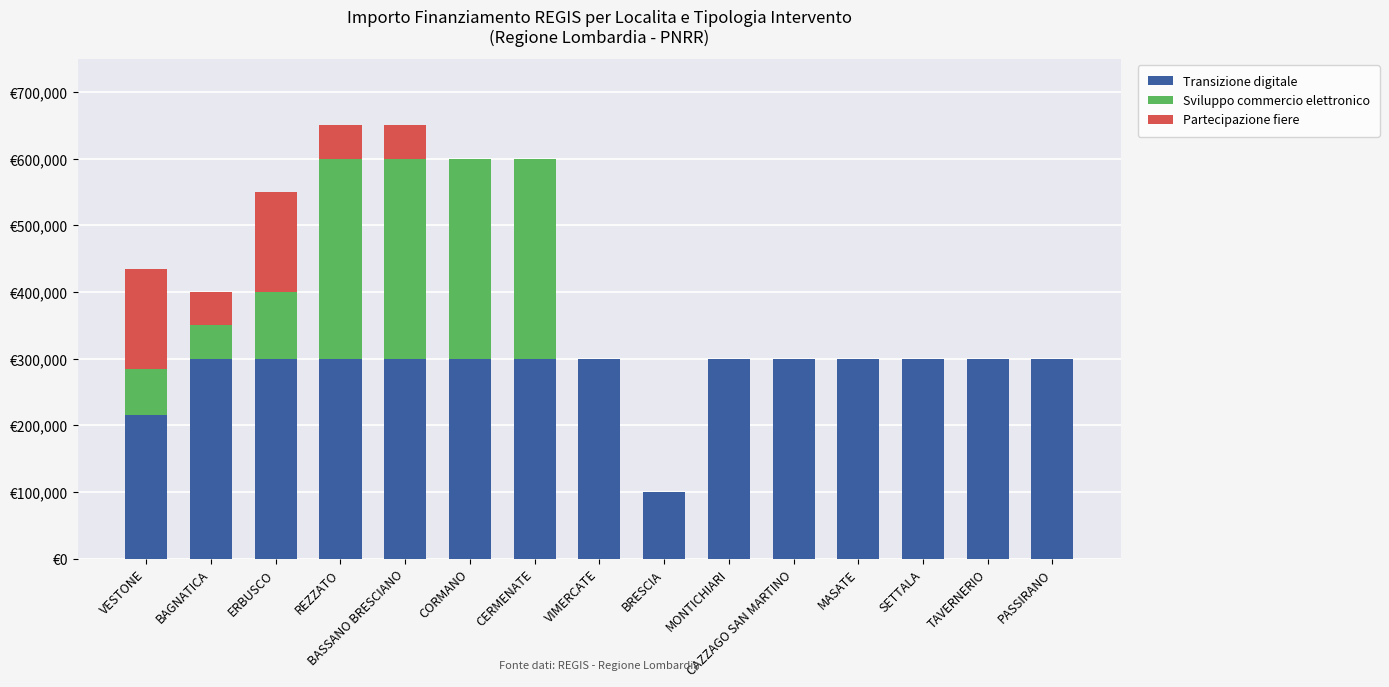

Are the bars horizontal?

No